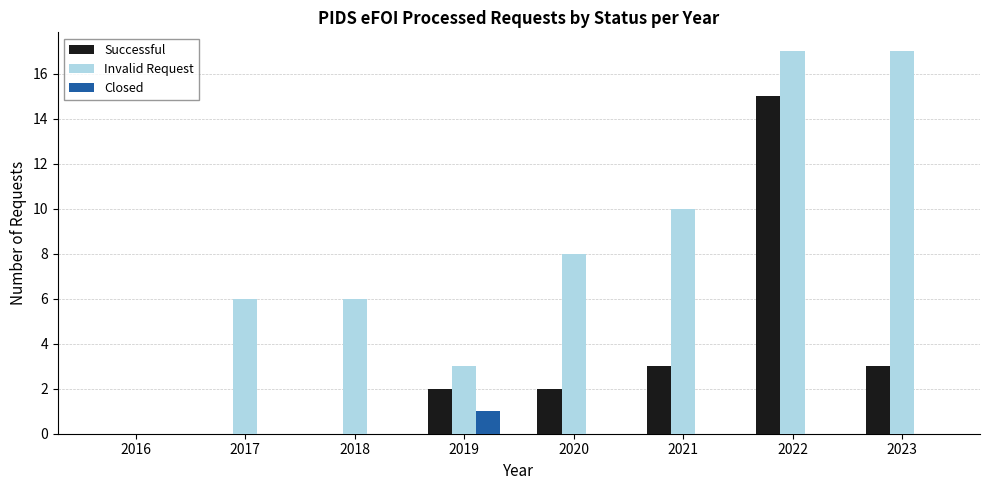

What is the maximum value shown in the chart?

17